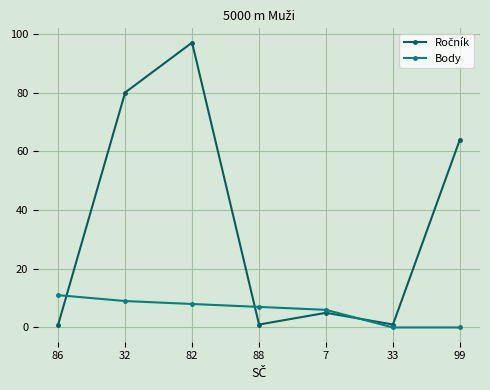

What is the spread (max minus min) of values at 99?

64